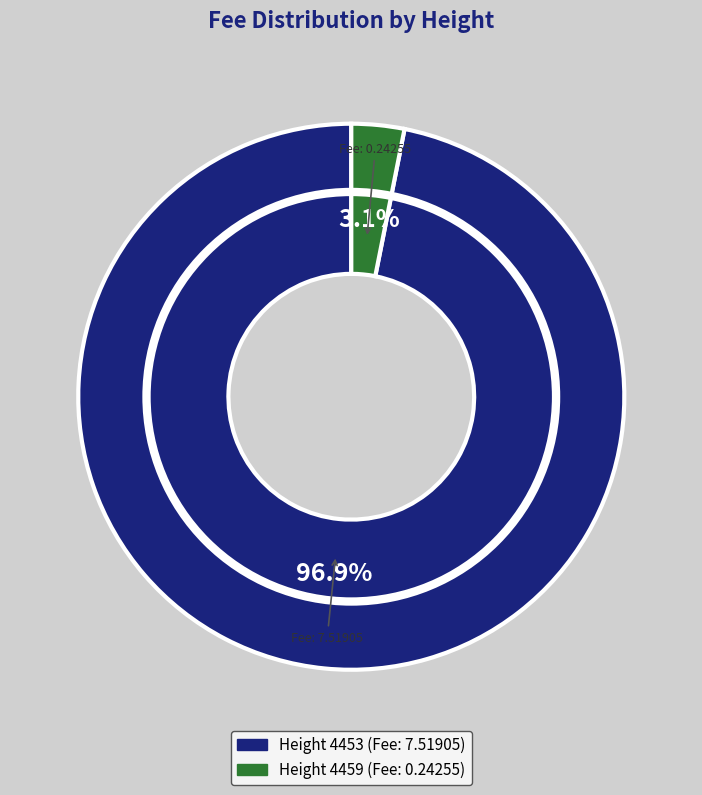

How many slices are in this pie chart?

2